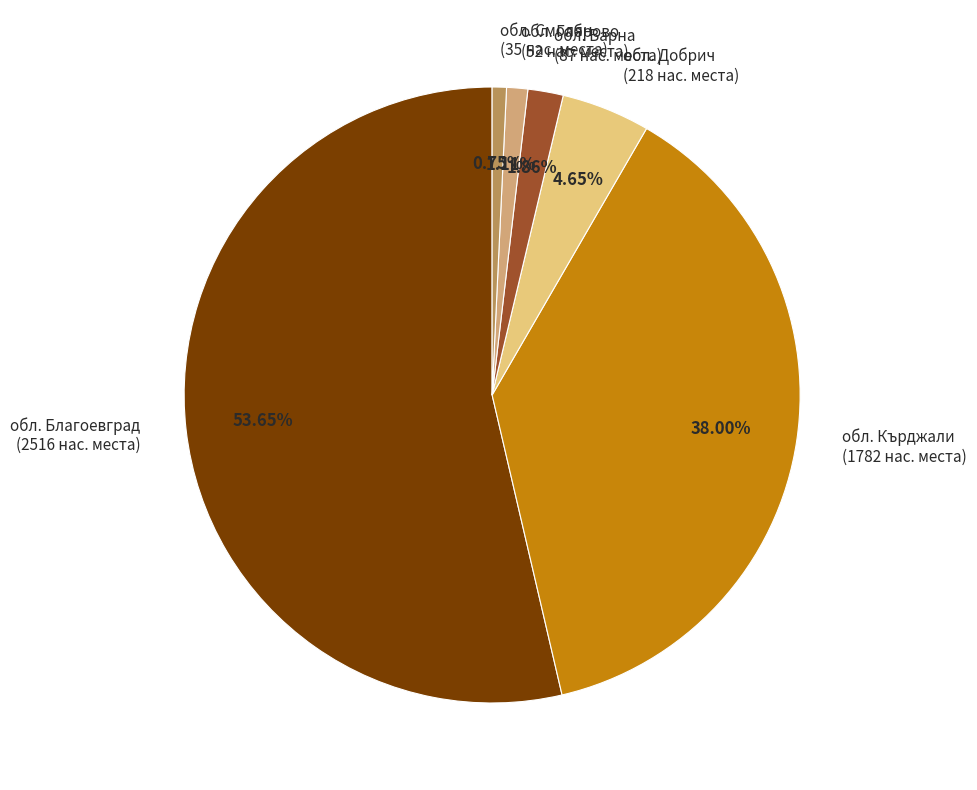

Which has a higher value, обл. Благоевград or обл. Добрич?

обл. Благоевград